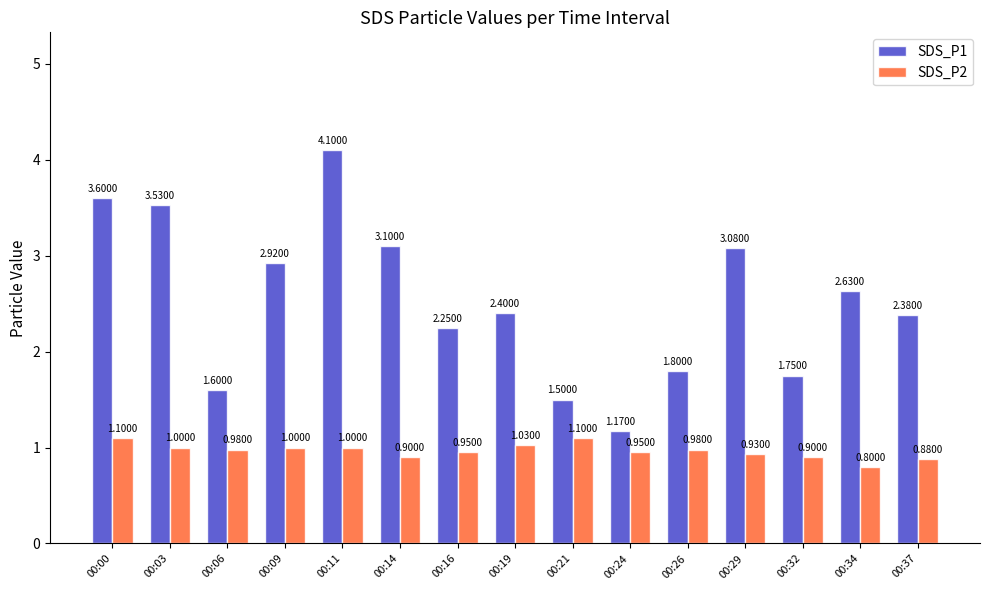

How many bars are there in total?

30